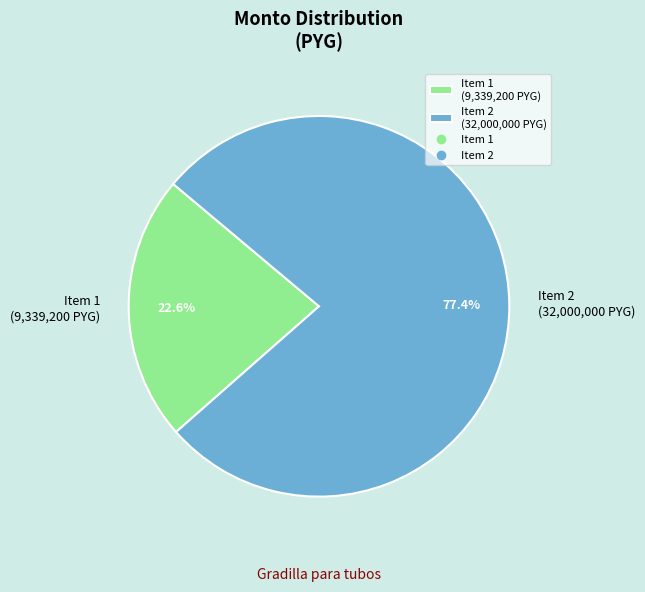

Does Item 2 (32,000,000 PYG) account for over 50% of the chart?

Yes